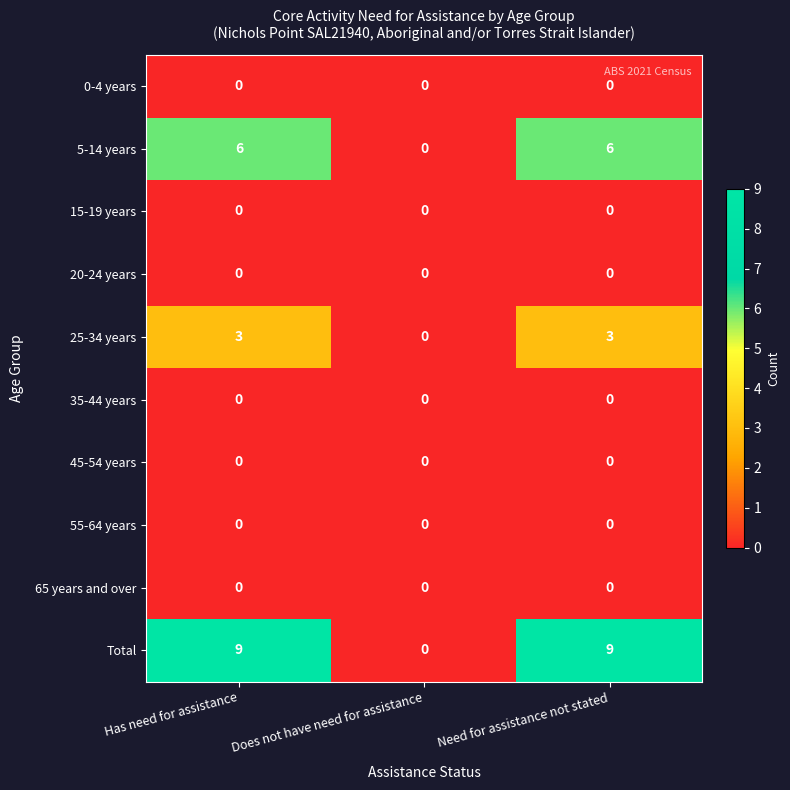

What is the difference between the second highest and minimum values in the 25-34 years series?

3